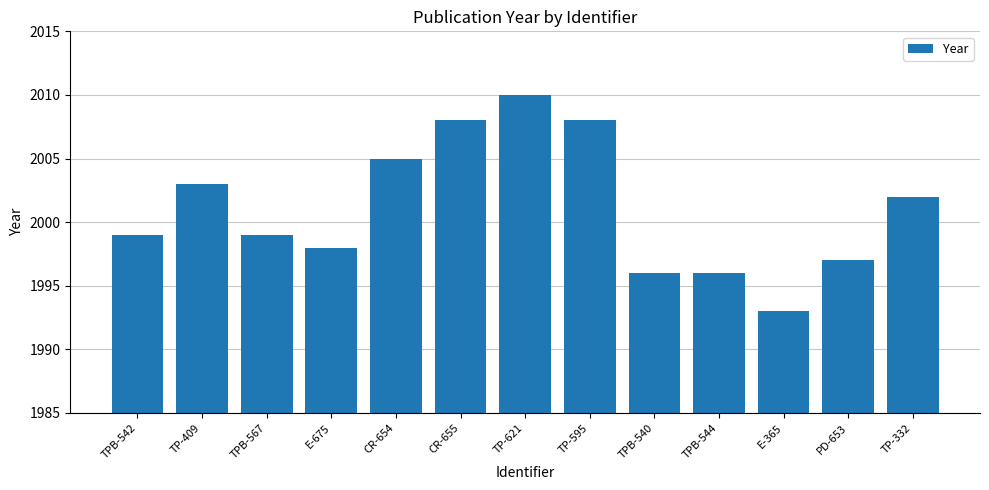

What position from the left is TP-409?

2